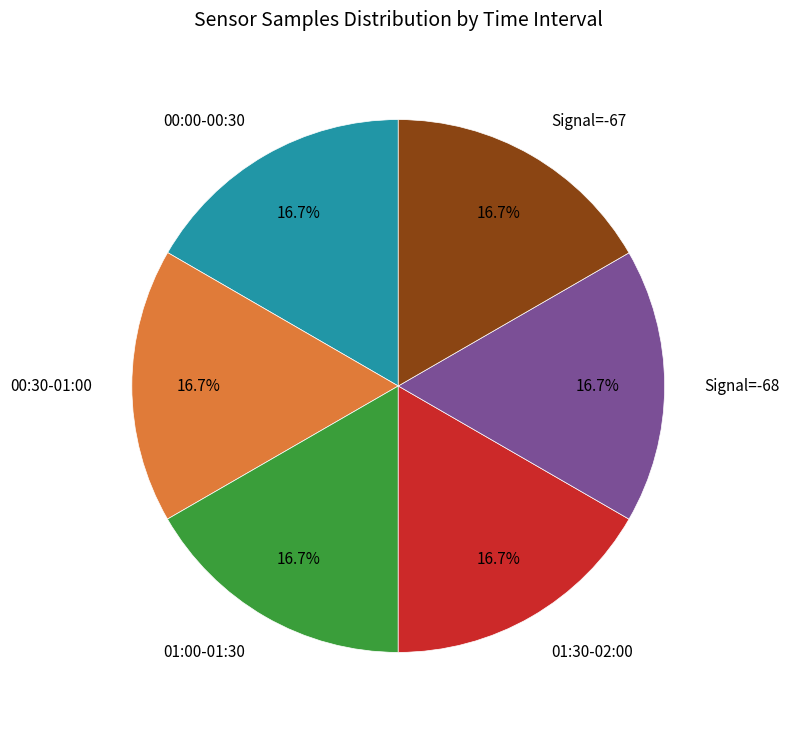

Approximately how many times larger is the value at 01:30-02:00 compared to 00:30-01:00?

1.0